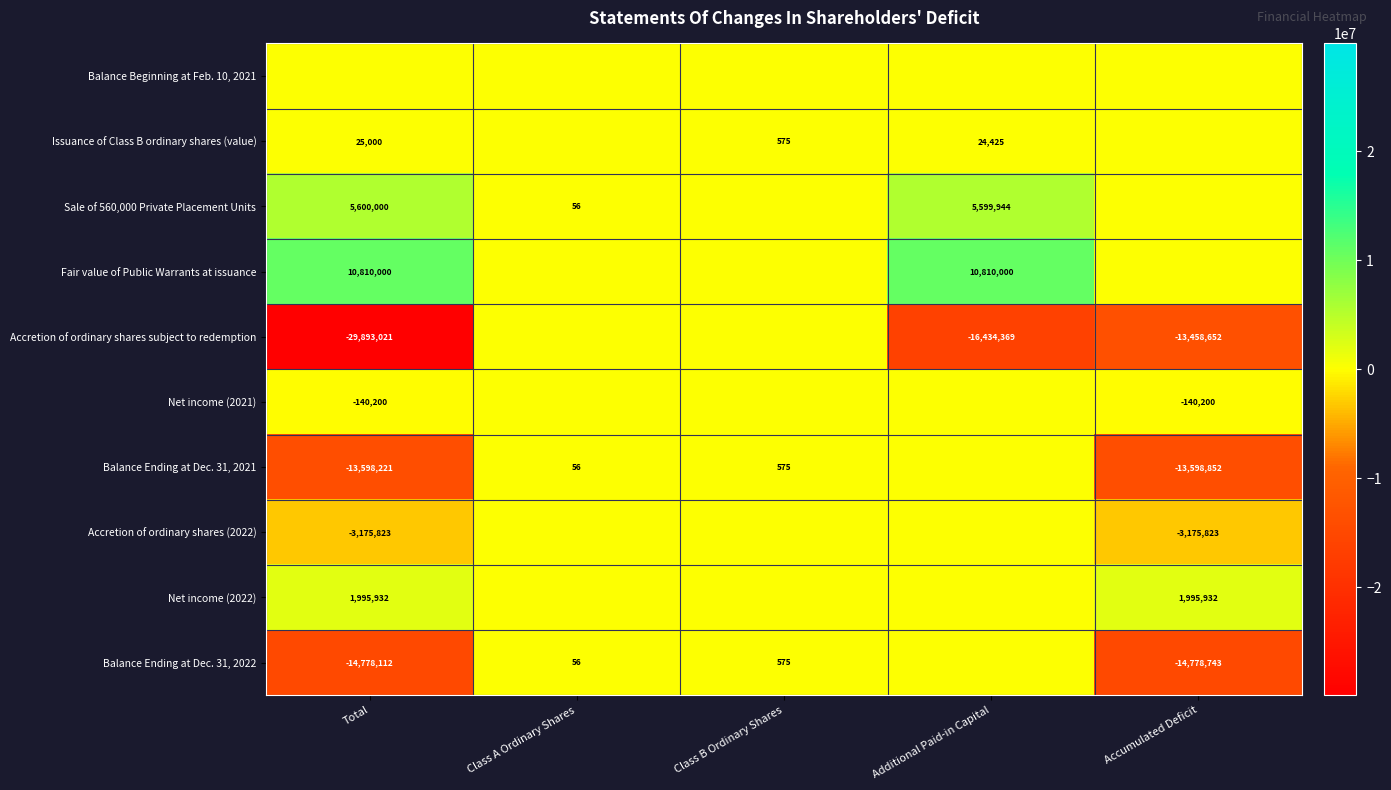

What is the difference between the Balance Ending at Dec. 31, 2022 values at Class A Ordinary Shares and Total?

14778168